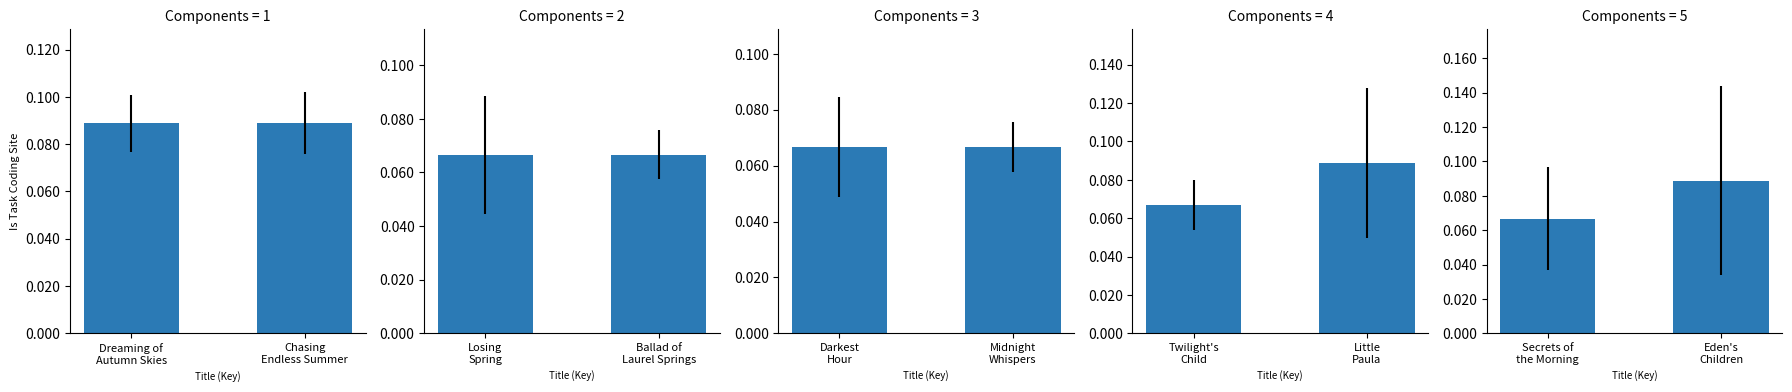

What is the maximum value shown in the chart?

0.1